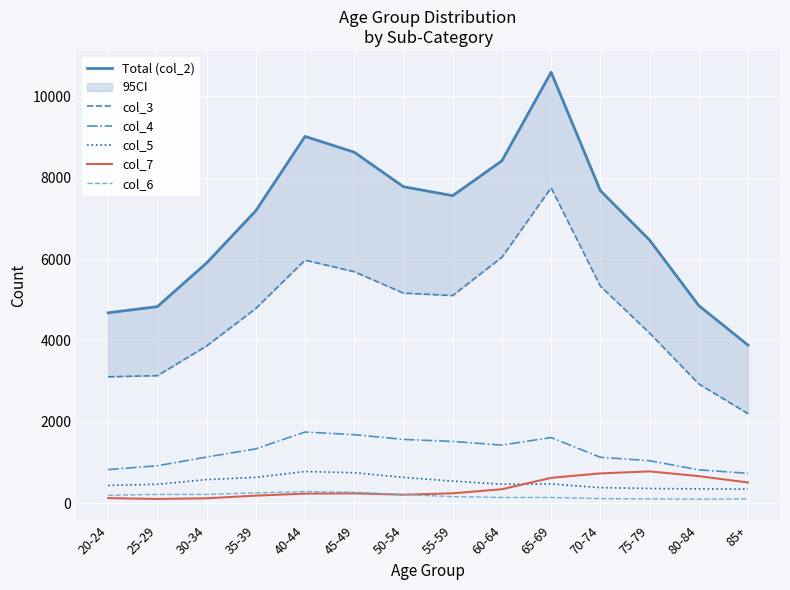

Is it true that Total (col_2) equals 11494 at 50-54?

False